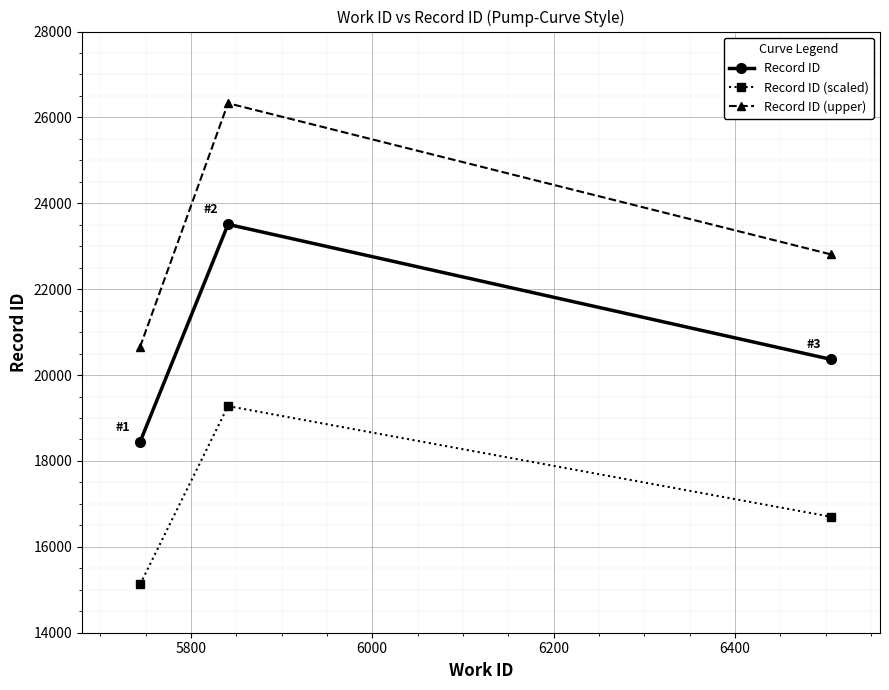

What is the average value of the Record ID (upper) series?

23265.8